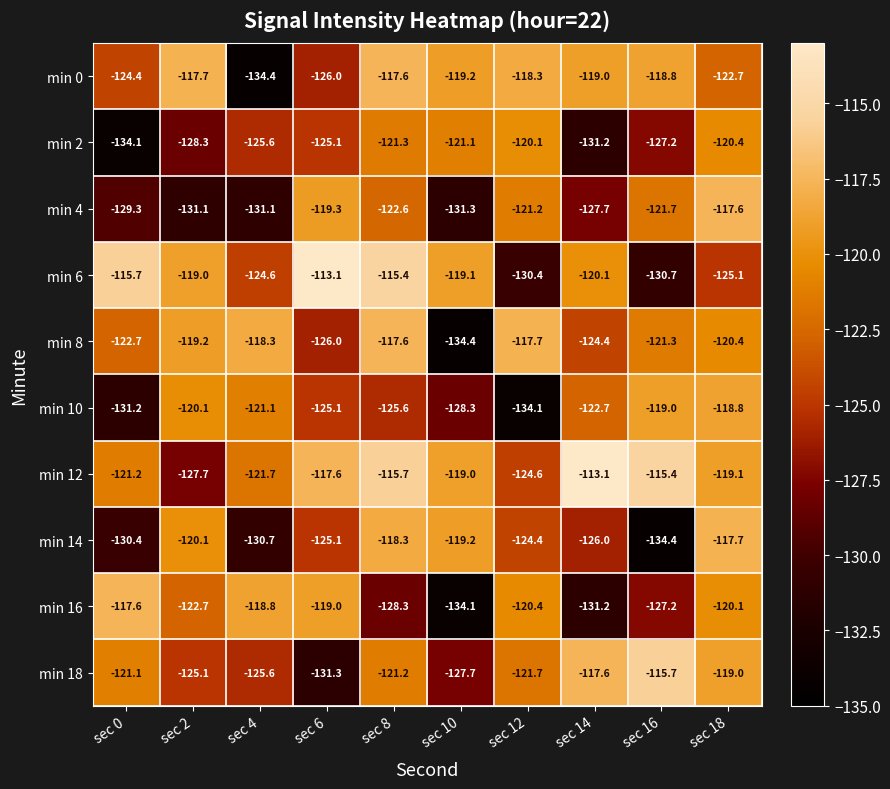

Where is min 12 nearest to the value -120?

sec 18